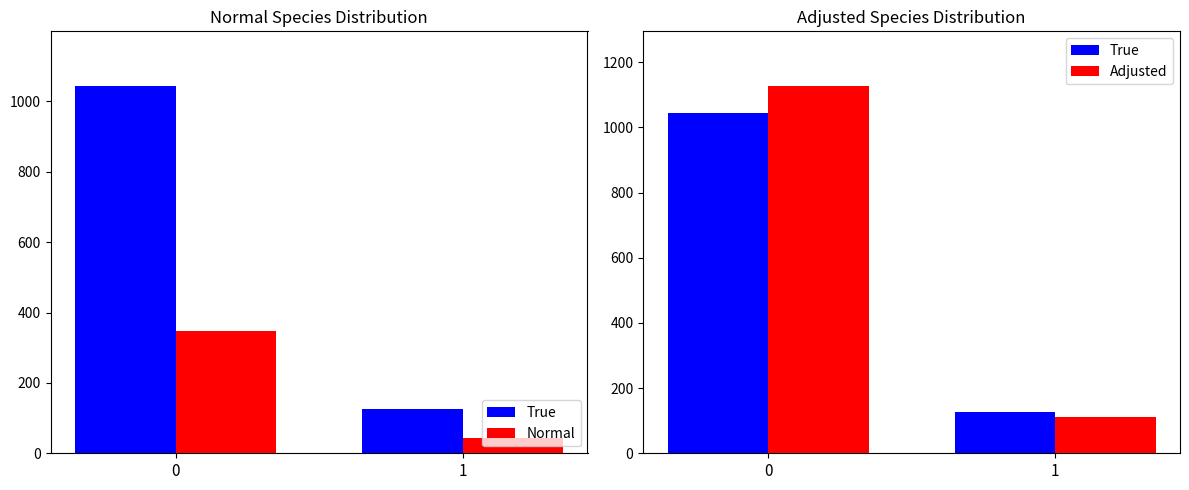

The Adjusted series shows 1126.0 at 0. True or false?

True